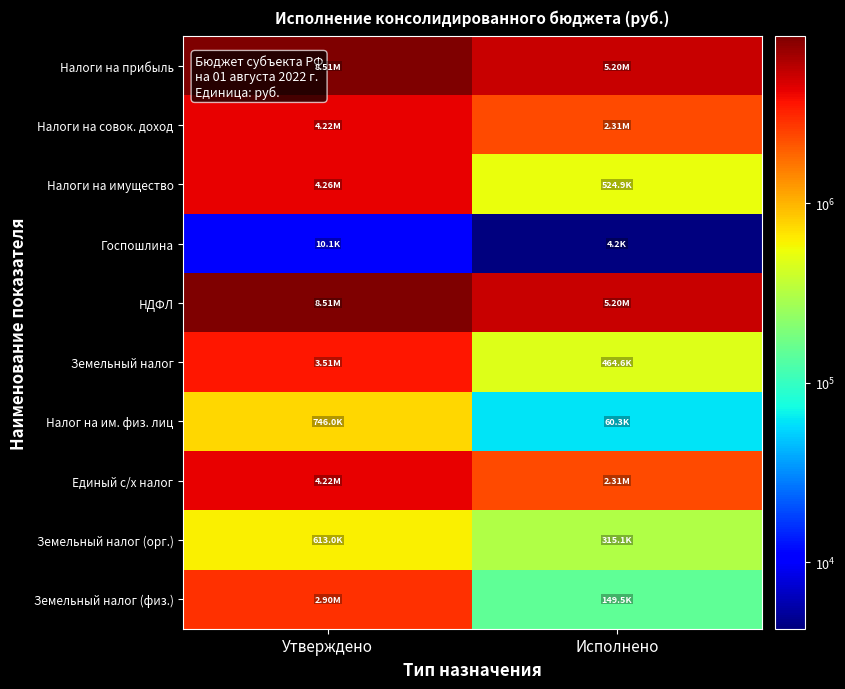

Which category has the highest value across all series?

Утверждено